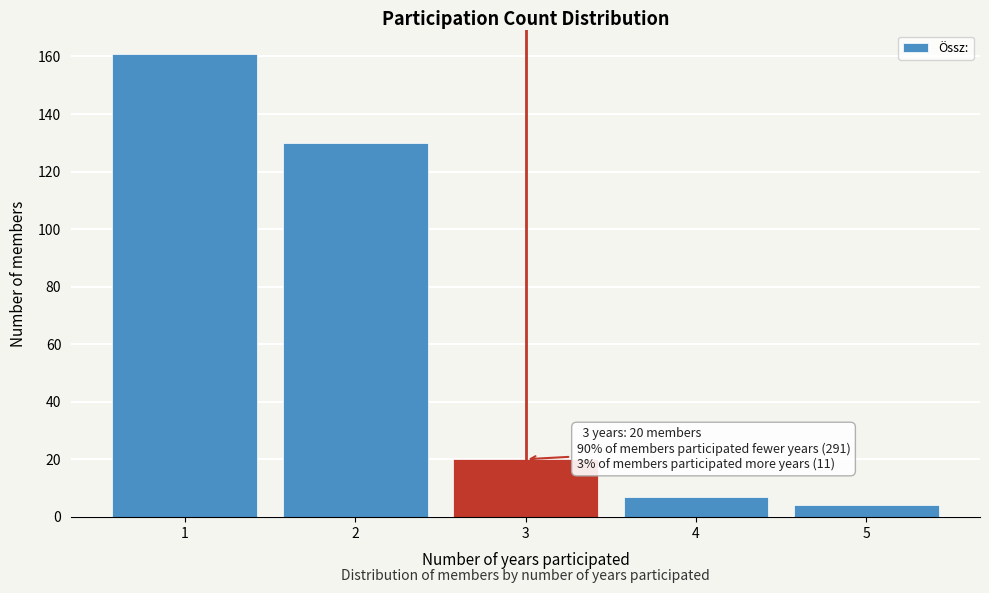

Reading left to right, list all the values displayed in this chart.

1=161	2=130	3=20	4=7	5=4